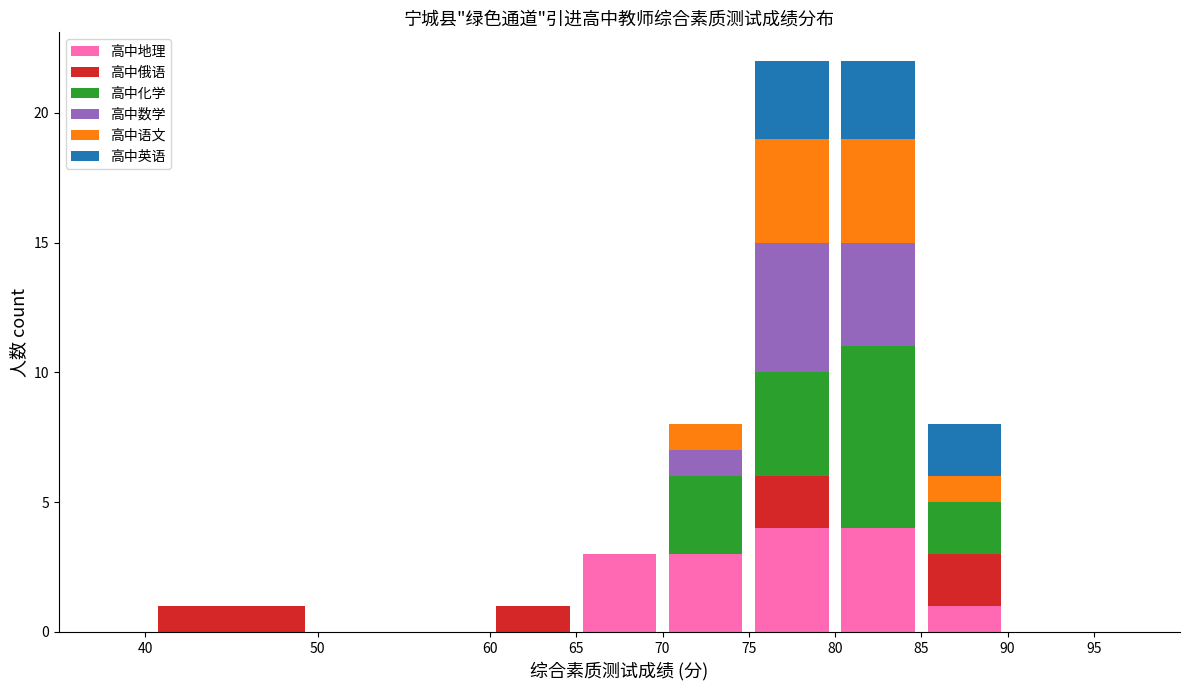

What is the sum of all 高中地理 values?

15